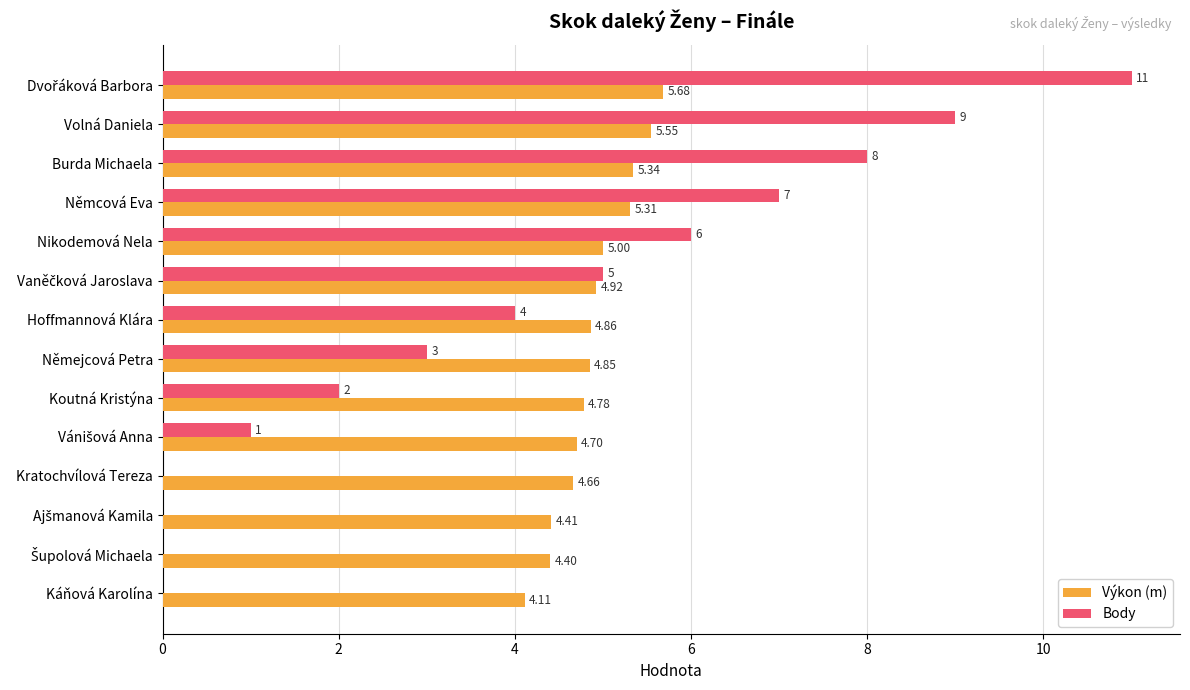

Is the value of Výkon (m) at Káňová Karolína greater than the value of Body at Nikodemová Nela?

No